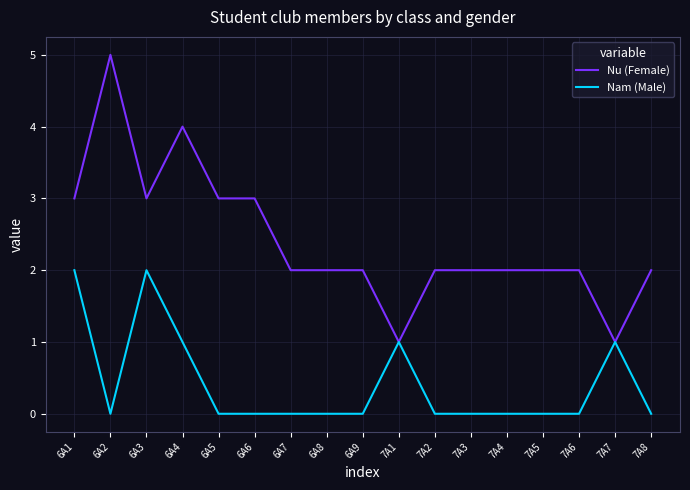

Which series has the widest spread of values?

Nu (Female)